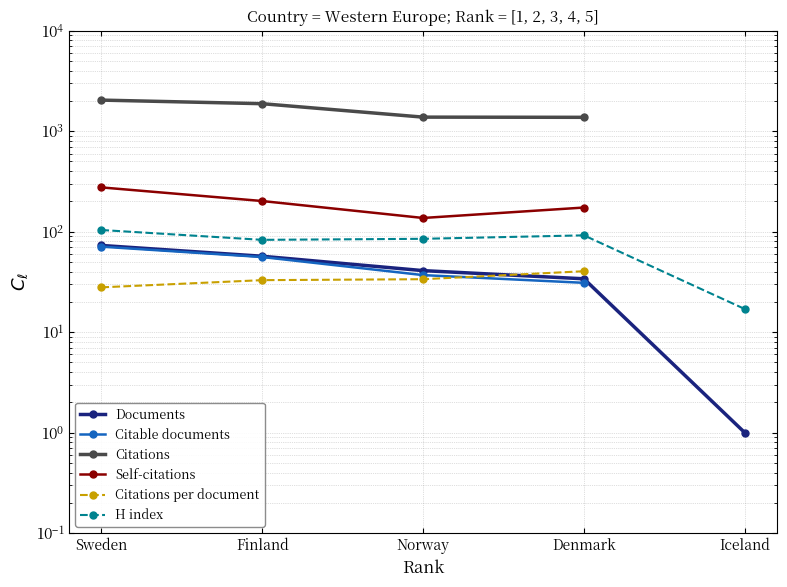

What is the label of the 3rd point from the left?

Norway